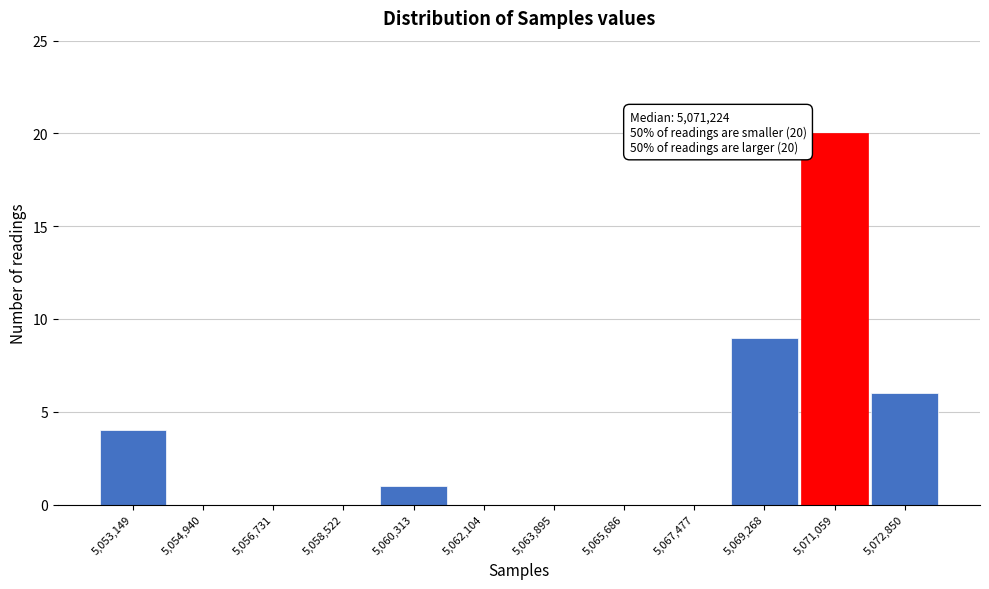

Reading left to right, what are all the values shown in this chart?

5,053,149=4	5,054,940=0	5,056,731=0	5,058,522=0	5,060,313=1	5,062,104=0	5,063,895=0	5,065,686=0	5,067,477=0	5,069,268=9	5,071,059=20	5,072,850=6